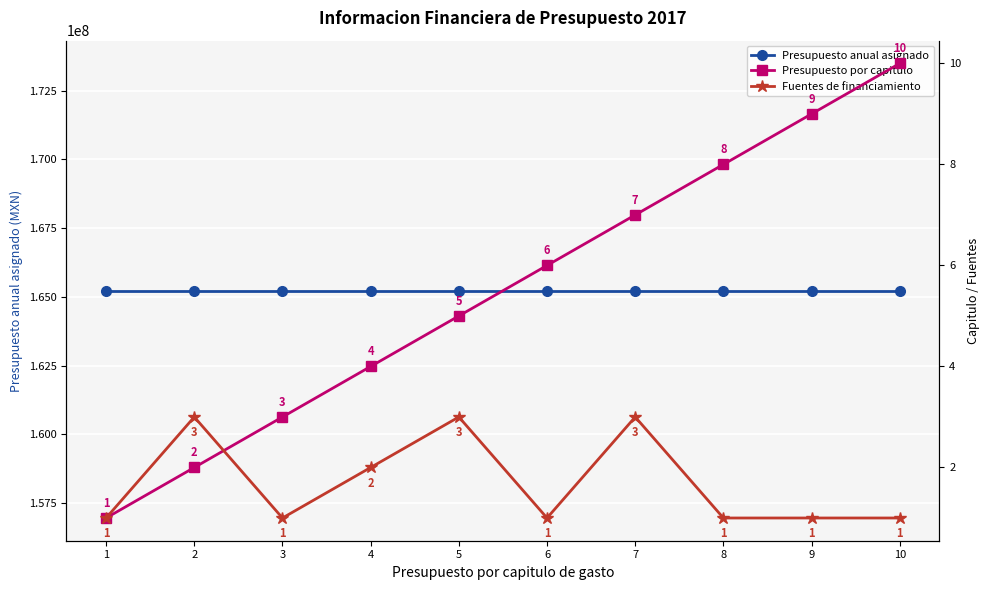

How many lines are shown in the chart?

3